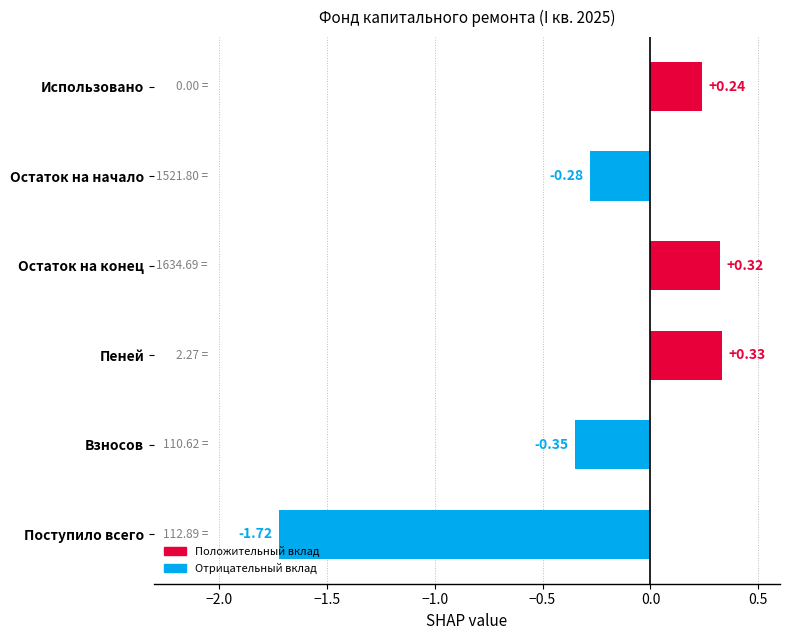

At which category does the chart reach its peak across all series?

Пеней